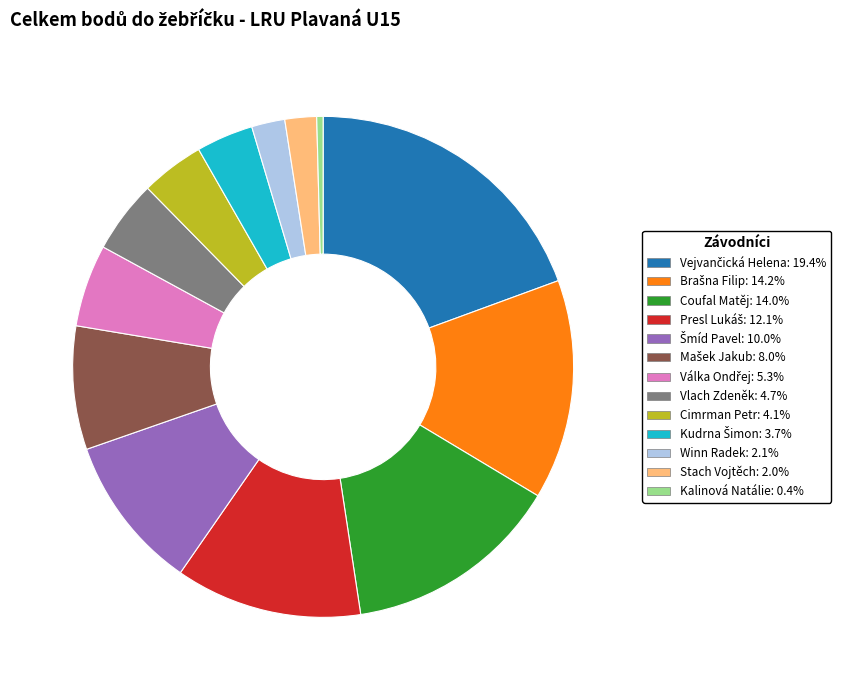

Which category has the smallest portion of the pie?

Kalinová Natálie